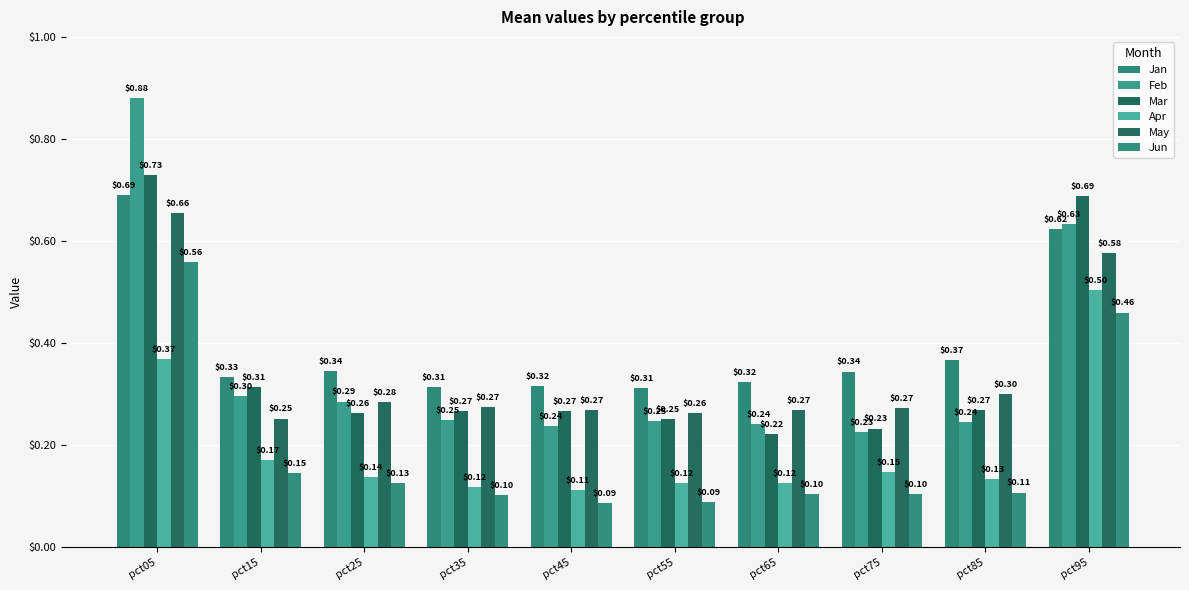

The value of Jun at pct35 is 0.1. True or false?

True